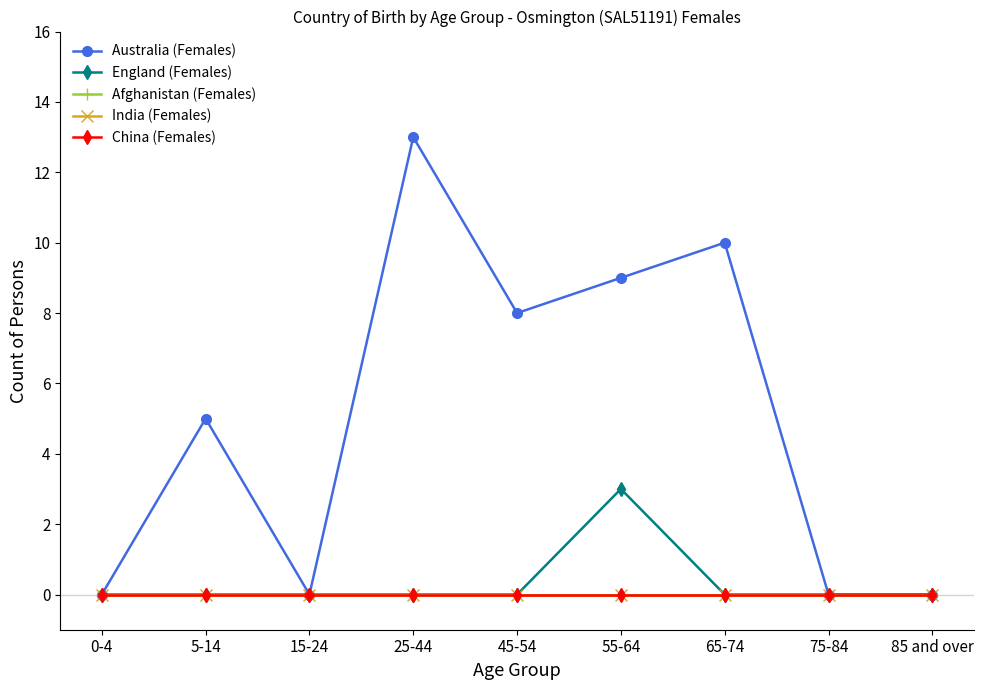

Does the chart have visible grid lines?

No